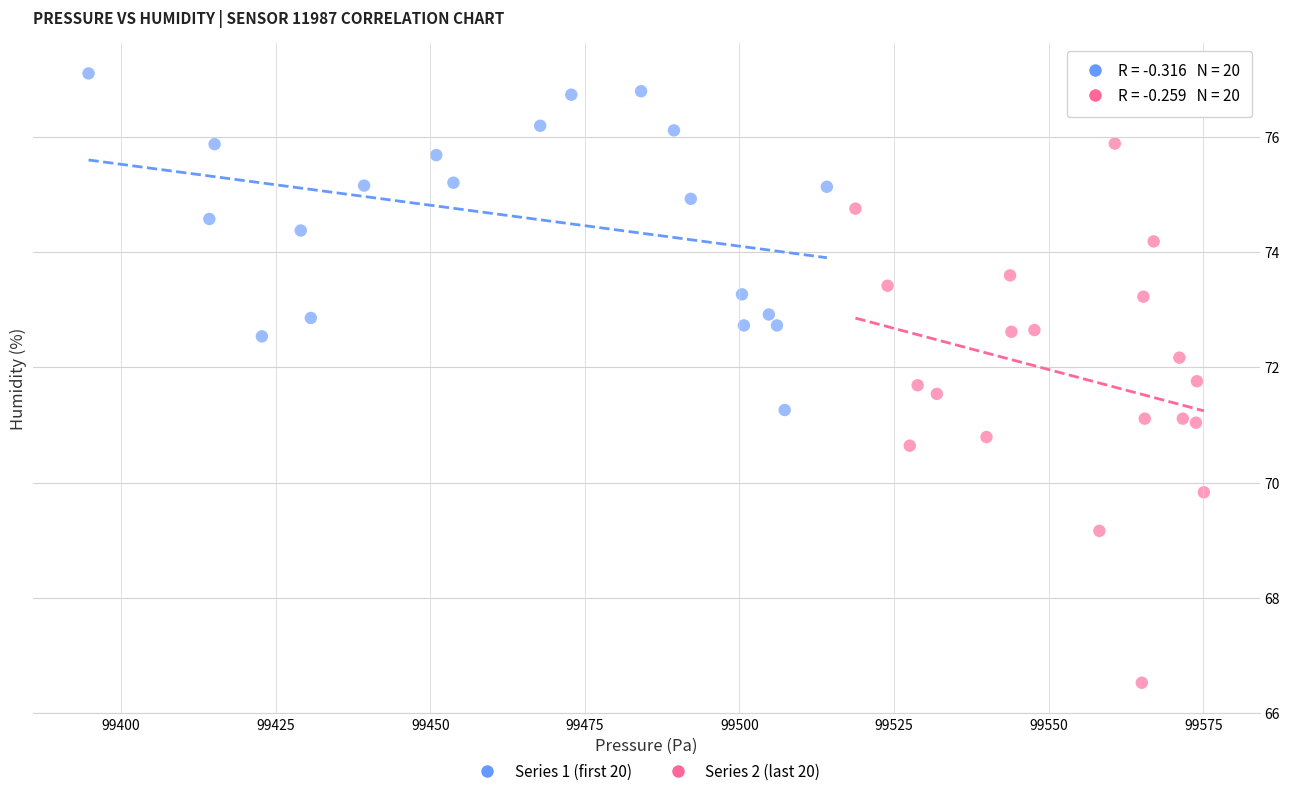

Which series has the widest spread of Y values?

Series 2 (last 20)